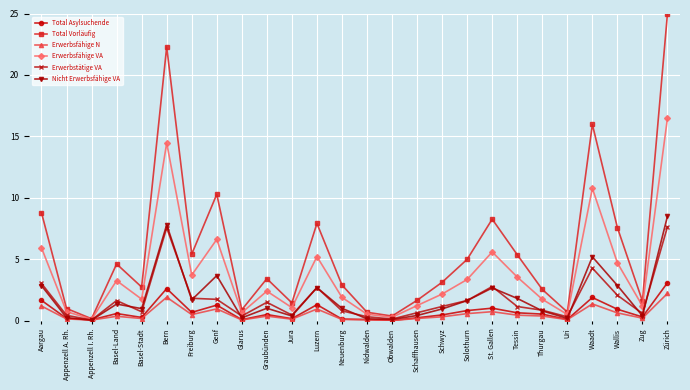

What is the maximum value for Nicht Erwerbsfähige VA?

8.5